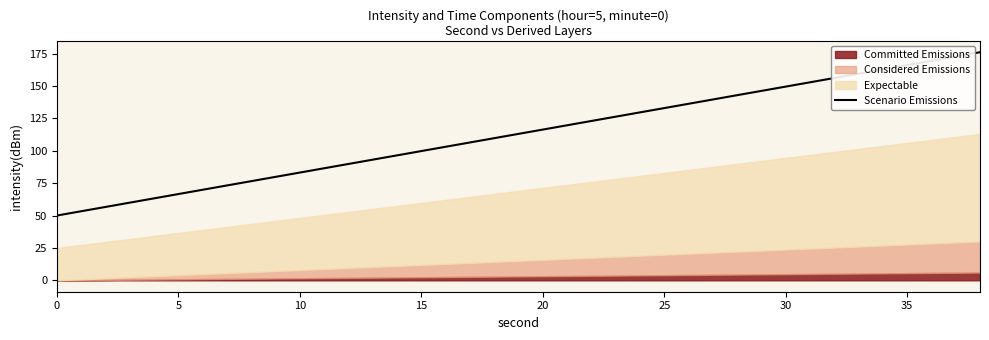

The value at 0 is 50.0. True or false?

True